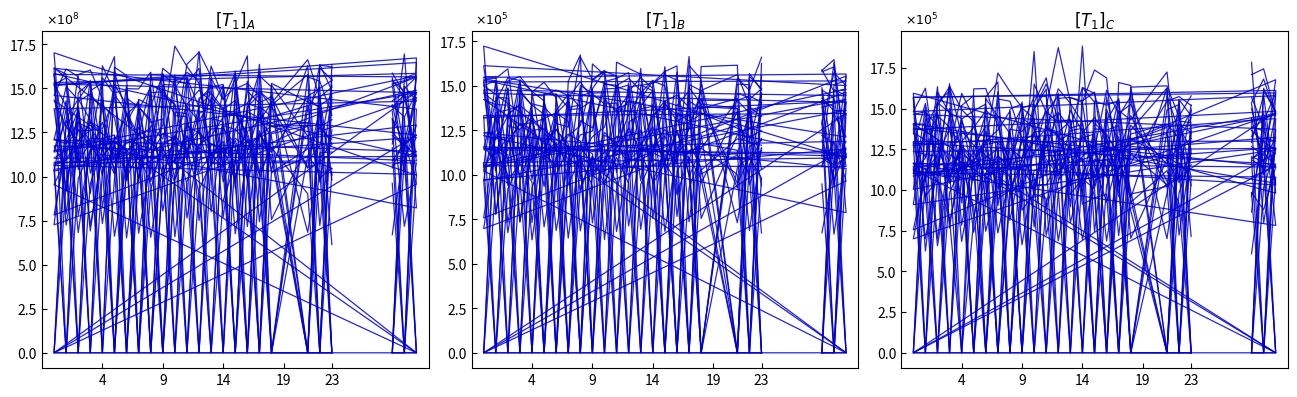

At which category does the data reach its first local valley?

9